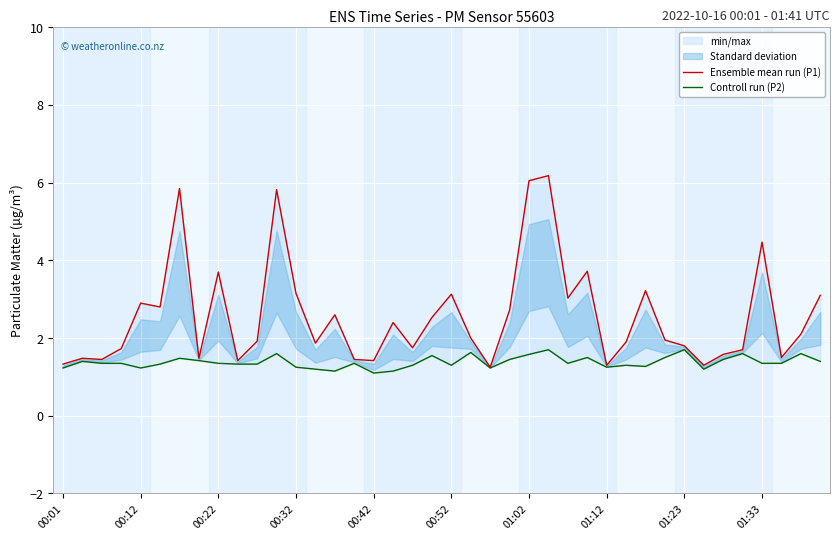

The value of Controll run (P2) at 30 is 1.3. True or false?

True